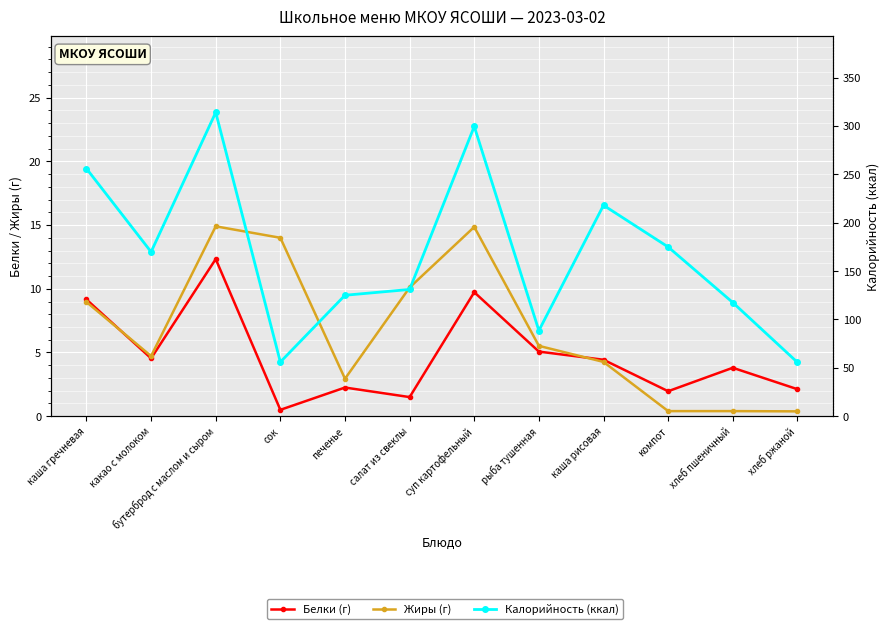

Which series changed the most between бутерброд с маслом и сыром and каша рисовая?

Калорийность (ккал)